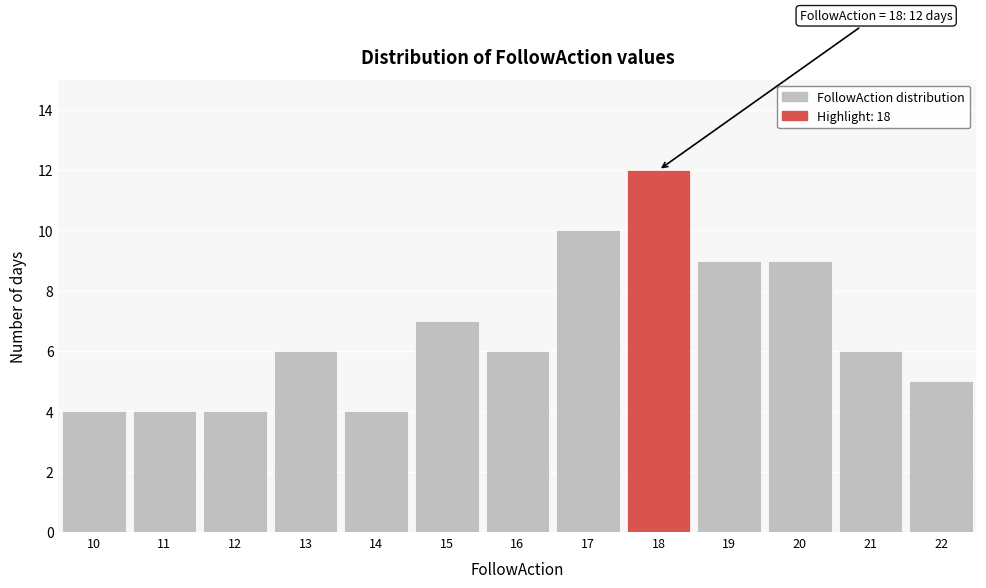

Which range on the x-axis has the tallest bar?

17.5 to 18.5